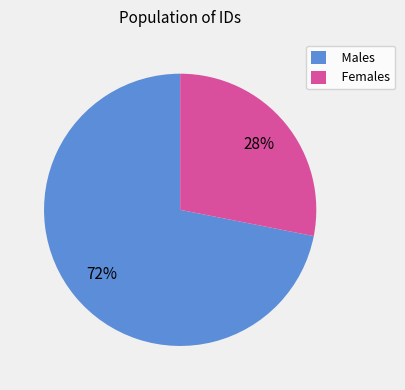

What percentage is the Females slice, to the nearest percent?

28%